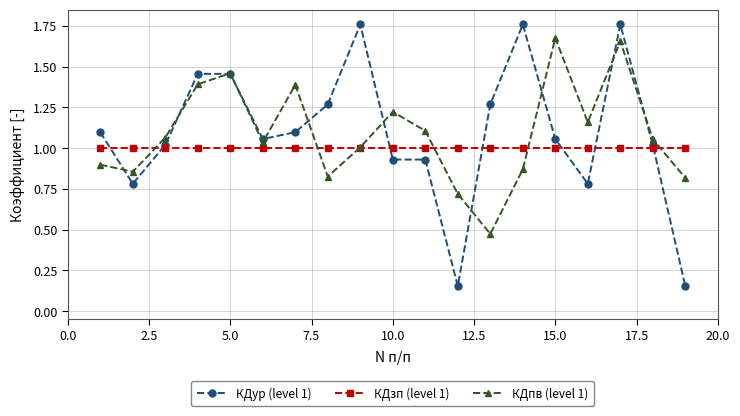

Rank the series by their maximum value, from lowest to highest.

КДзп (level 1), КДпв (level 1), КДур (level 1)